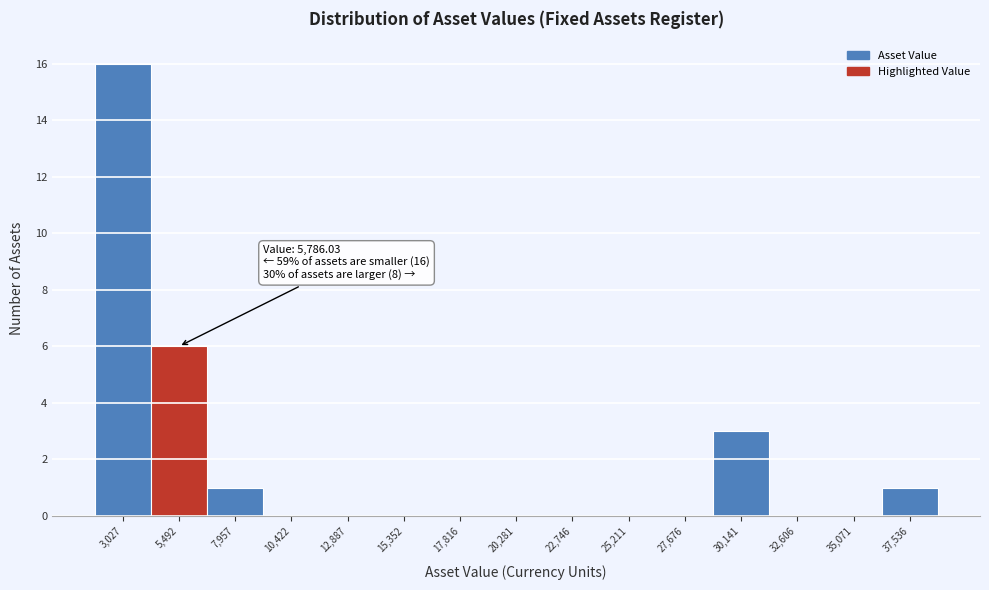

Reading left to right, list all the values displayed in this chart.

3,027=16	5,492=6	7,957=1	10,422=0	12,887=0	15,352=0	17,816=0	20,281=0	22,746=0	25,211=0	27,676=0	30,141=3	32,606=0	35,071=0	37,536=1